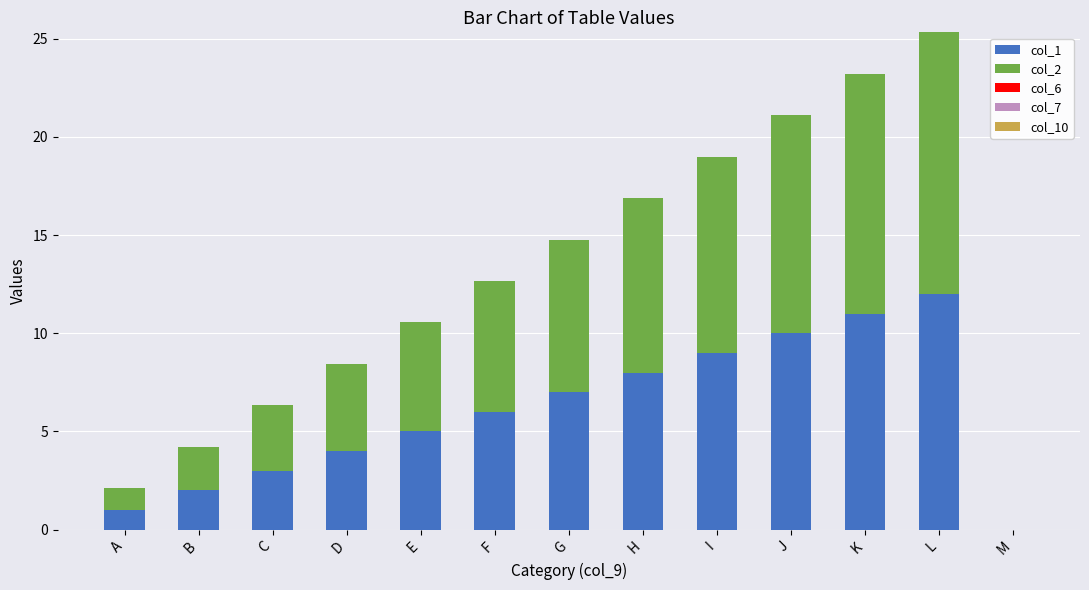

The col_1 series shows 7.0 at G. True or false?

True